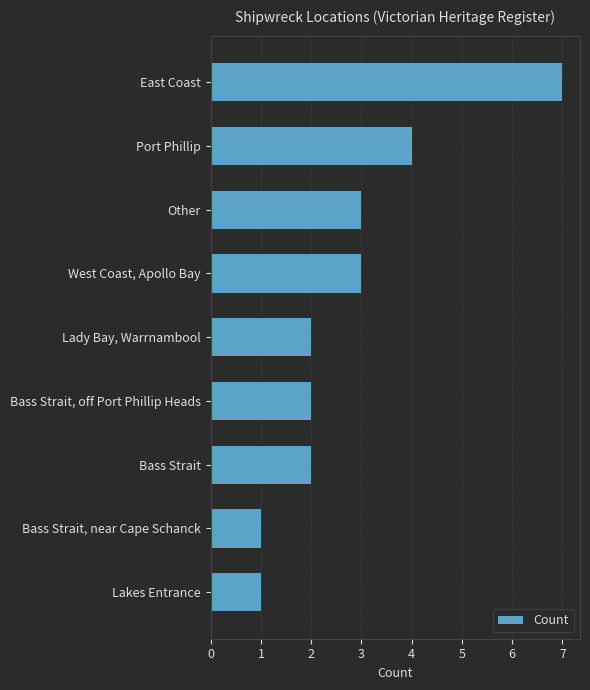

How many bars are there in total?

9